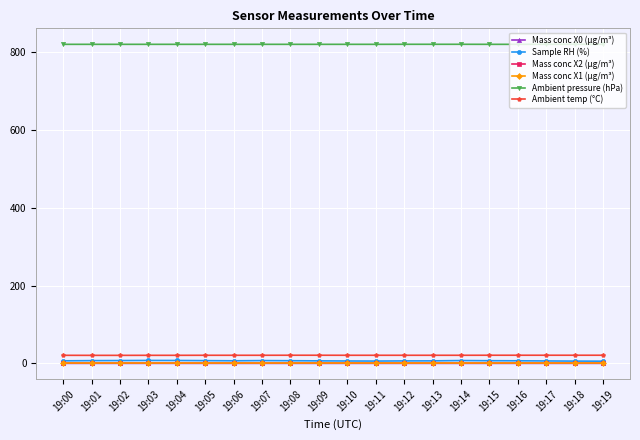

What is the value of the Ambient pressure (hPa) point at the 15th from the left?

820.0